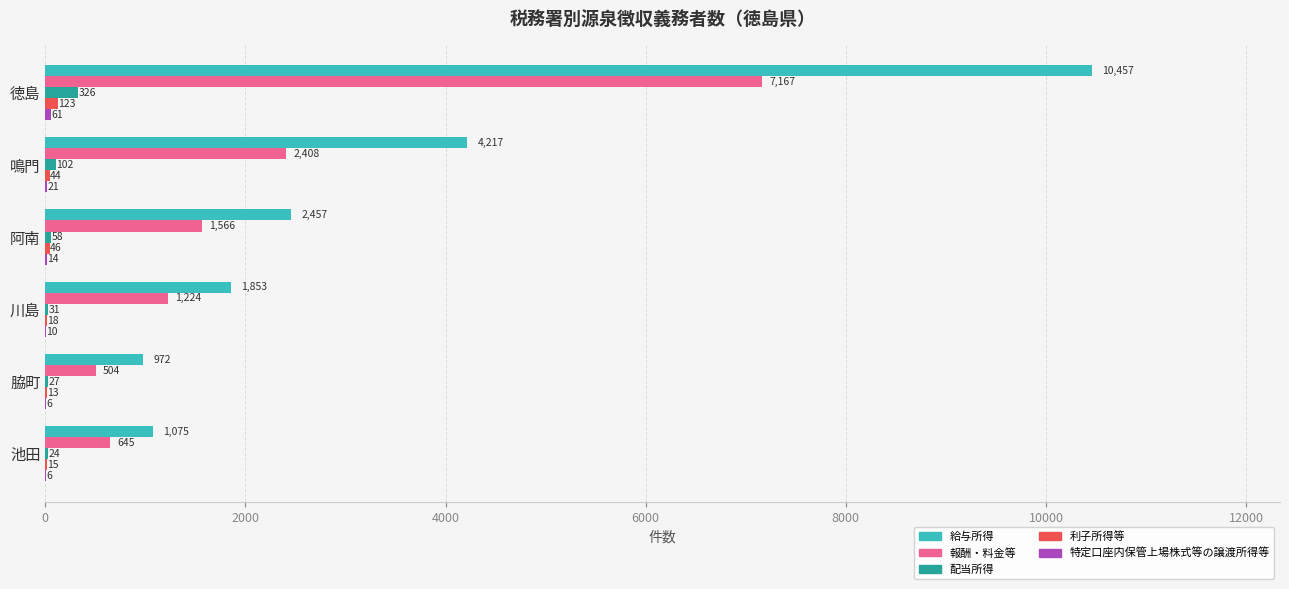

What is the sum of all 報酬・料金等 values?

13514